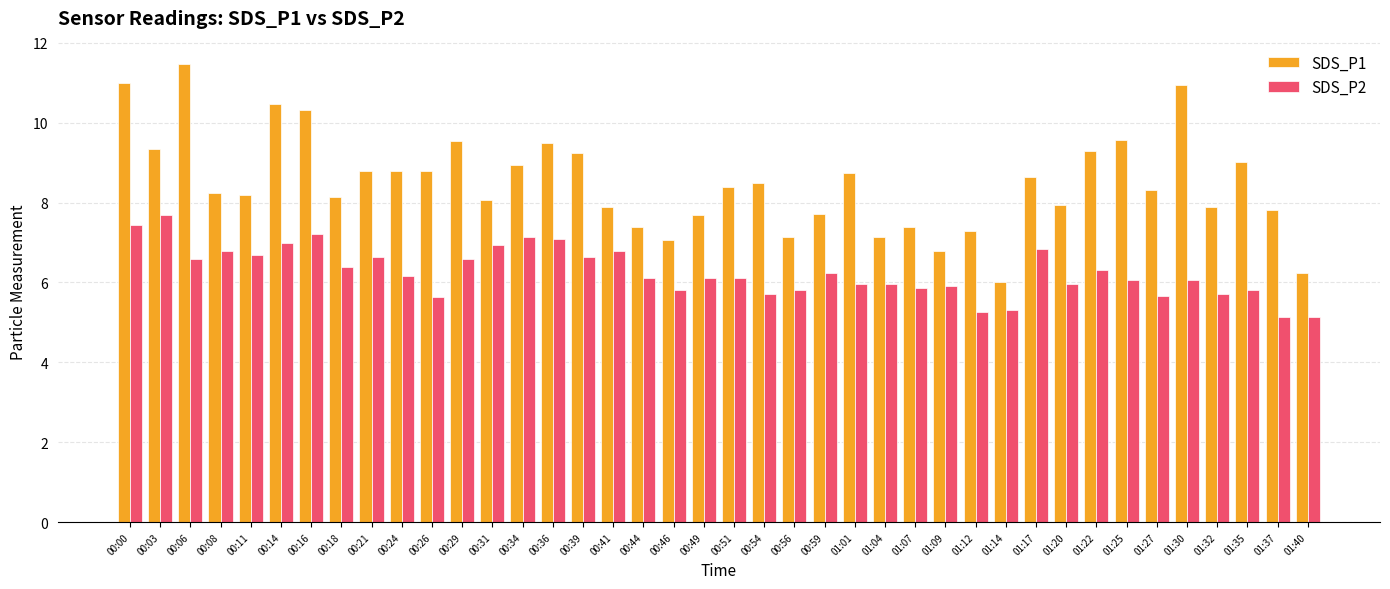

How many categories are shown in the chart?

40